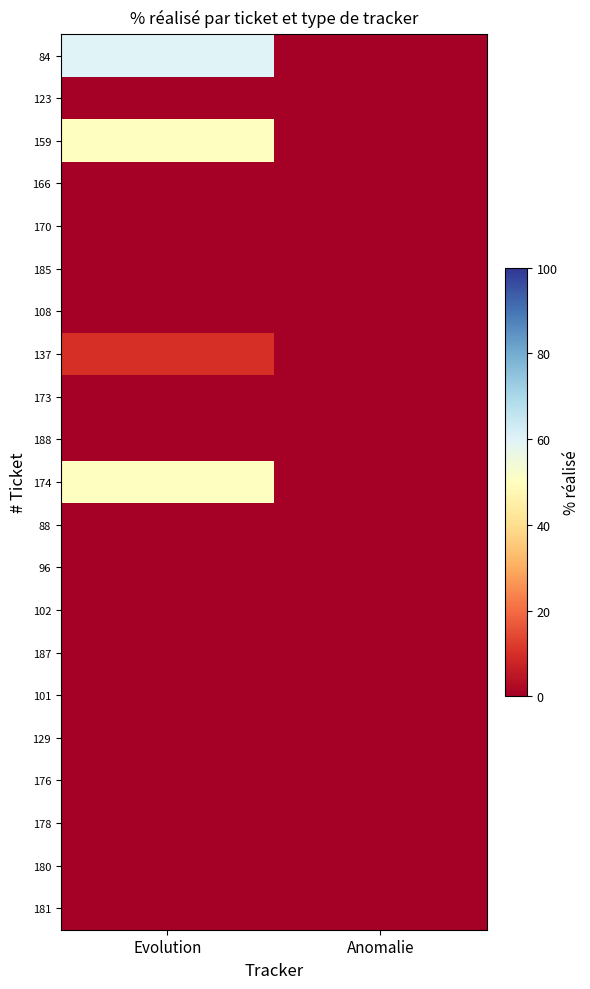

Reading right to left, list all the values displayed in this chart.

84: Anomalie=0	Evolution=60
123: Anomalie=0	Evolution=0
159: Anomalie=0	Evolution=50
166: Anomalie=0	Evolution=0
170: Anomalie=0	Evolution=0
185: Anomalie=0	Evolution=0
108: Anomalie=0	Evolution=0
137: Anomalie=0	Evolution=10
173: Anomalie=0	Evolution=0
188: Anomalie=0	Evolution=0
174: Anomalie=0	Evolution=50
88: Anomalie=0	Evolution=0
96: Anomalie=0	Evolution=0
102: Anomalie=0	Evolution=0
187: Anomalie=0	Evolution=0
101: Anomalie=0	Evolution=0
129: Anomalie=0	Evolution=0
176: Anomalie=0	Evolution=0
178: Anomalie=0	Evolution=0
180: Anomalie=0	Evolution=0
181: Anomalie=0	Evolution=0